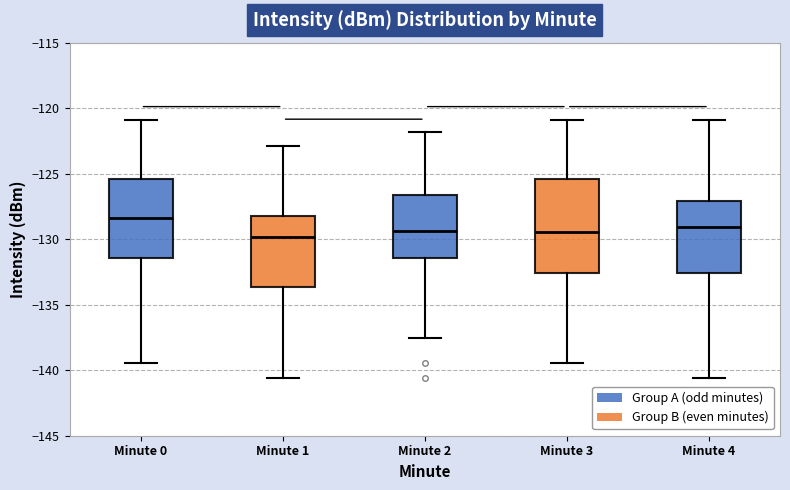

Reading left to right, read every box against the y-axis: the position of its median line, the range the box covers, and the ends of its whiskers. The values are not printed on the chart, so give them approximately, as read against the axis.

Minute 0: median -128.5, box -131.5 to -125.5, whiskers -139.5 to -121.0
Minute 1: median -130.0, box -133.5 to -128.0, whiskers -140.5 to -123.0
Minute 2: median -129.5, box -131.5 to -126.5, whiskers -137.5 to -122.0
Minute 3: median -129.5, box -132.5 to -125.5, whiskers -139.5 to -121.0
Minute 4: median -129.0, box -132.5 to -127.0, whiskers -140.5 to -121.0